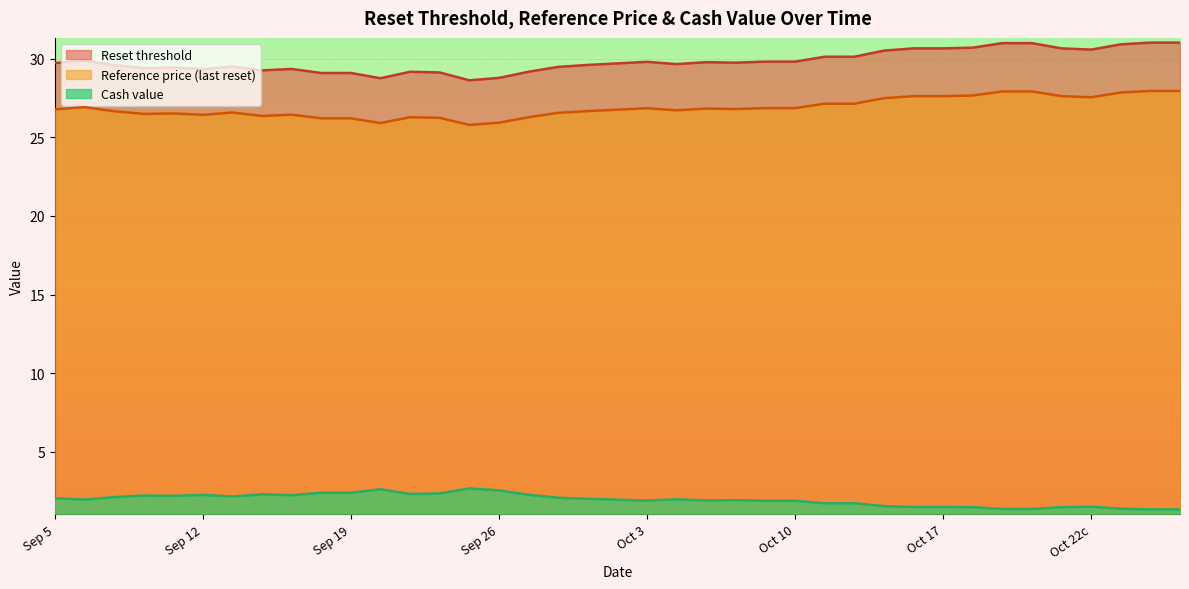

Which series has the largest total across all categories?

Reset threshold